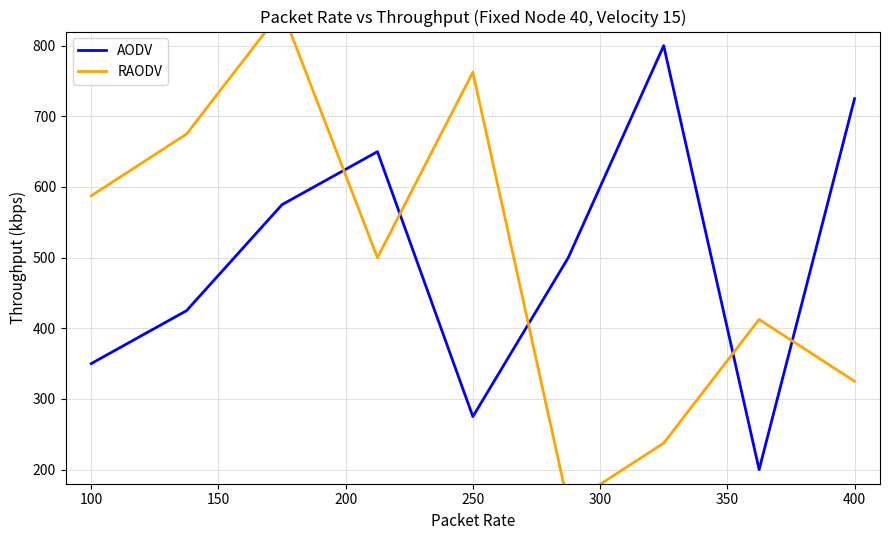

How many intersections are there between RAODV and AODV?

5